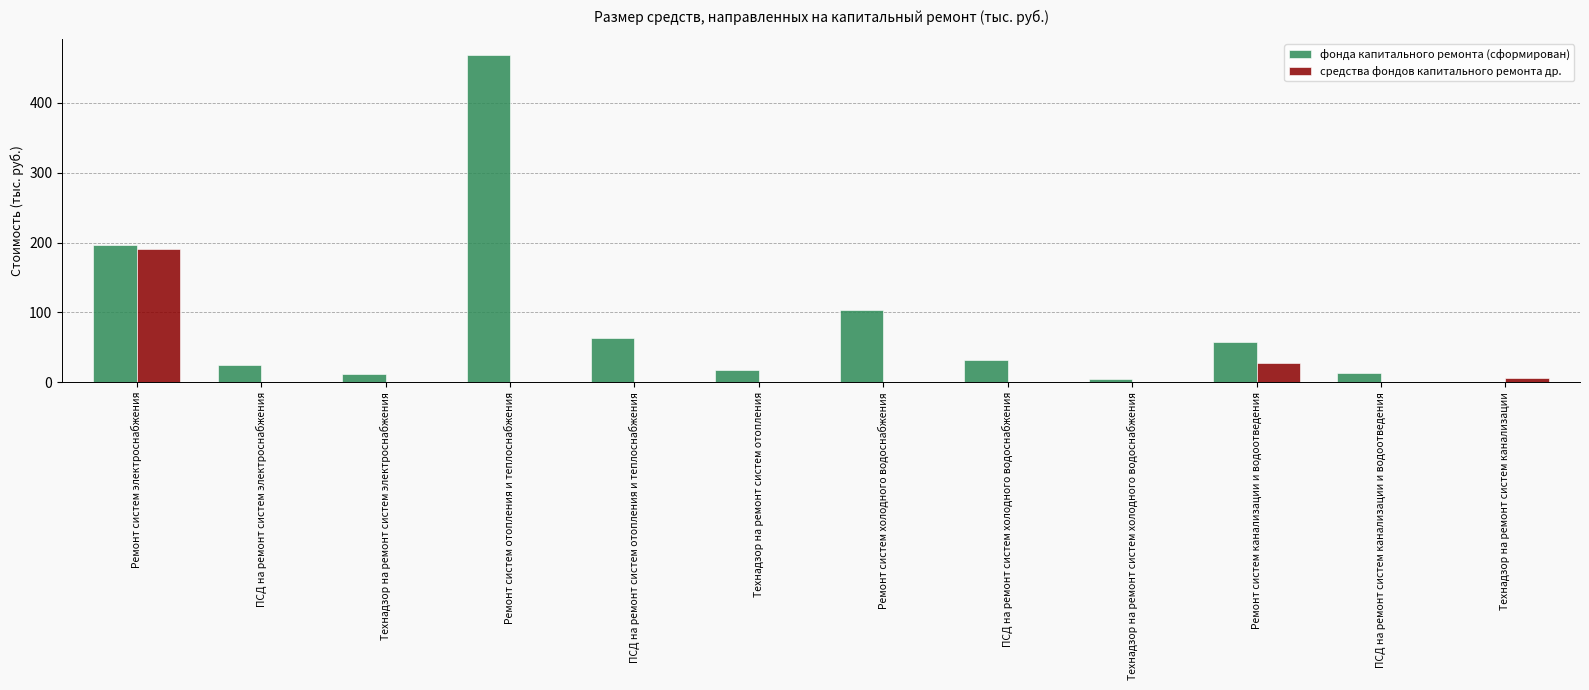

What is the spread (max minus min) of values at Технадзор на ремонт систем холодного водоснабжения?

5.3